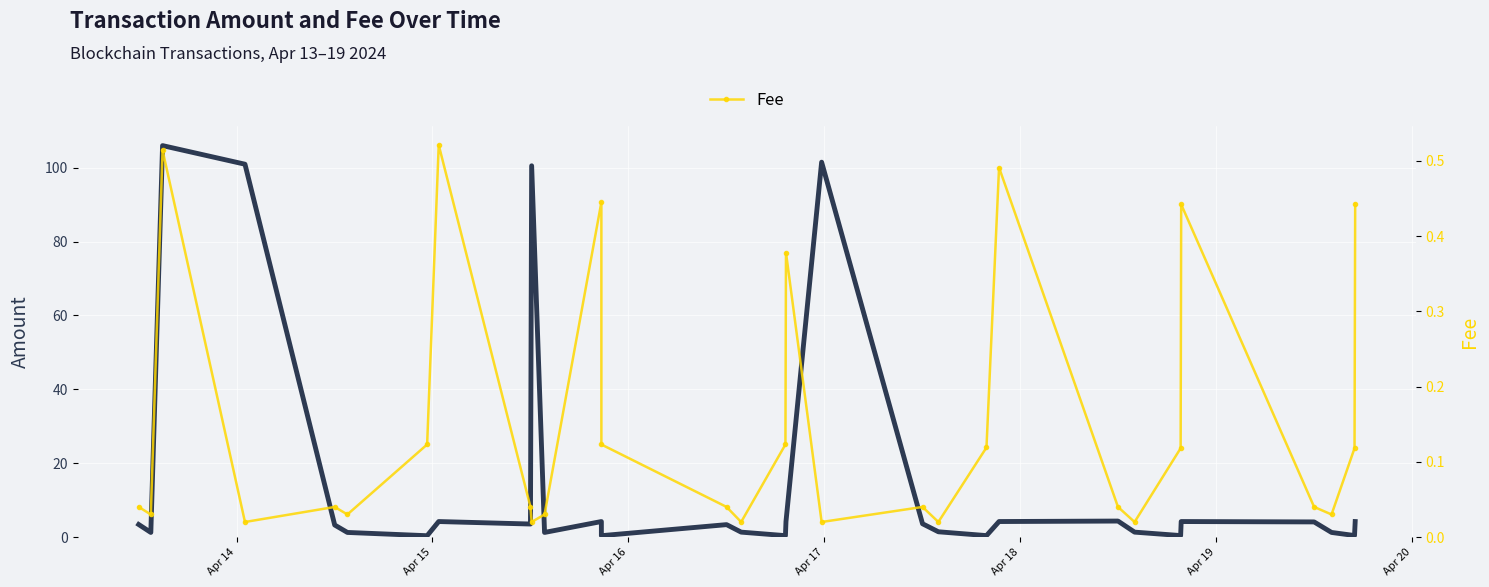

True or false: Fee and Amount intersect in this chart.

False